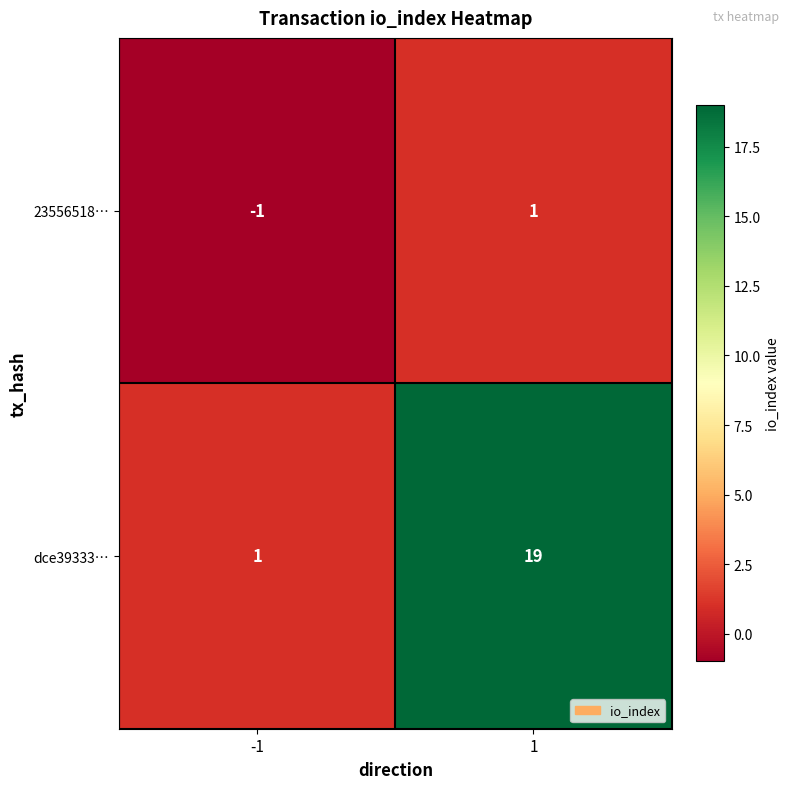

At -1, list the series in order from smallest to largest.

23556518…, dce39333…